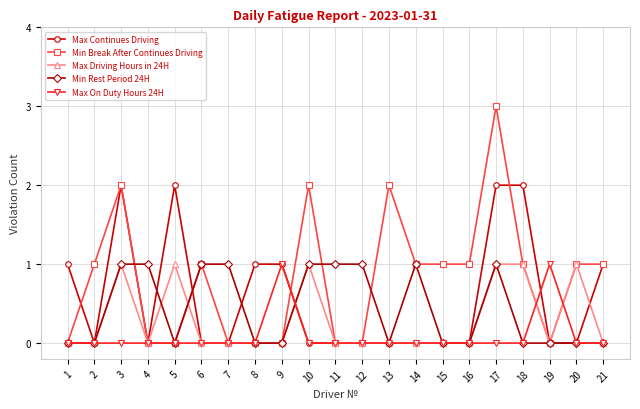

What is the highest value of the Max Driving Hours in 24H series?

1